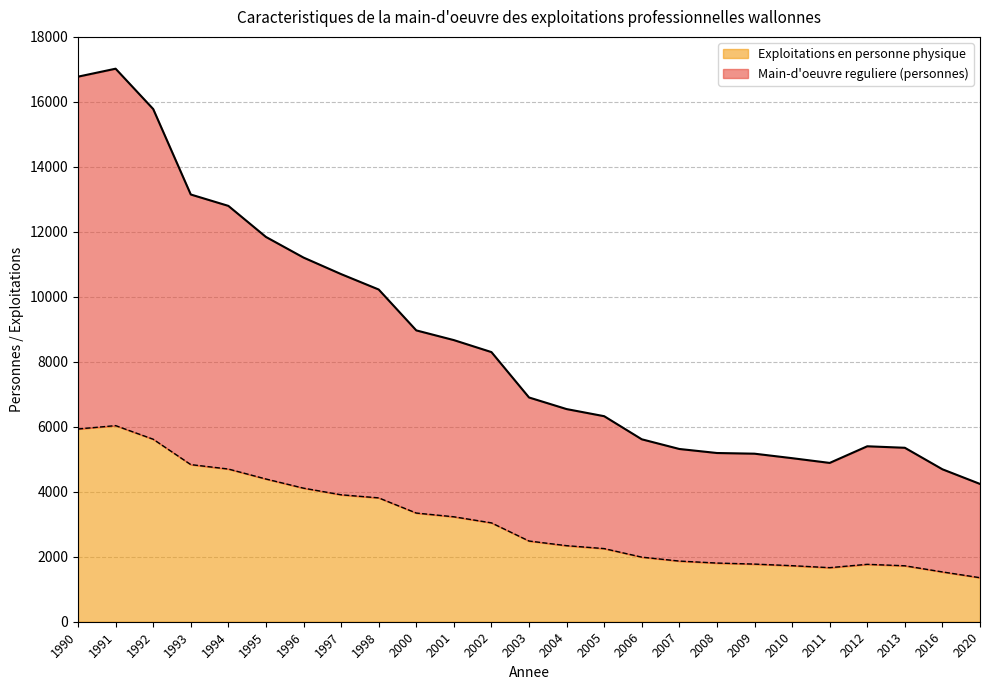

Is the value of Exploitations en personne physique at 1993 greater than the value of Main-d'oeuvre reguliere (personnes) at 2005?

No